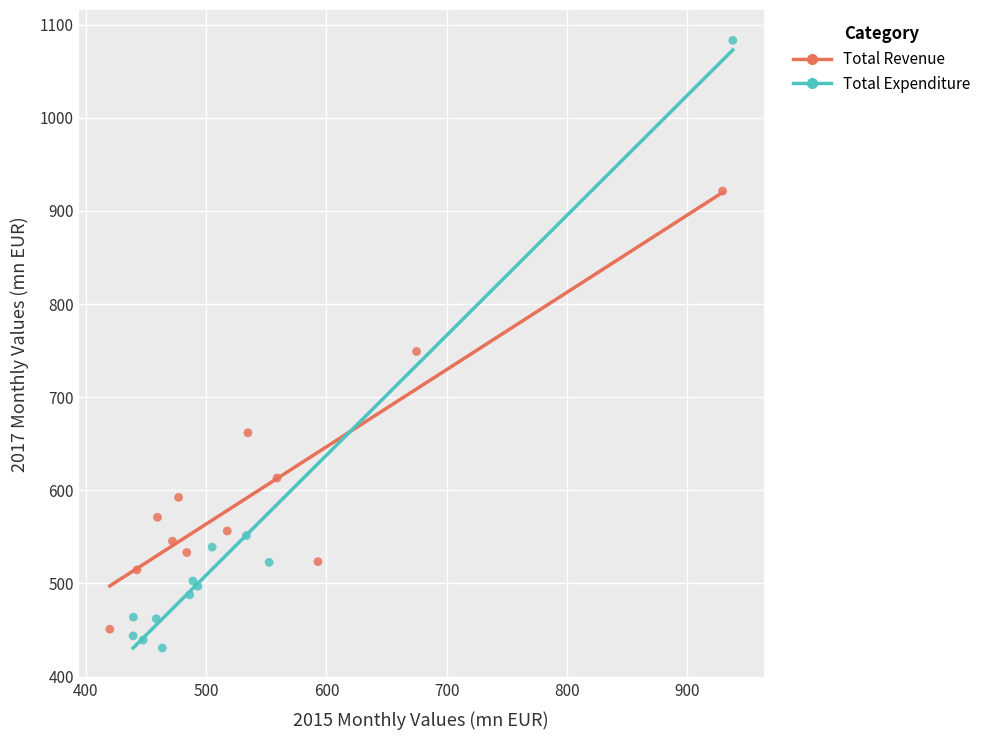

Which series has the largest Y range (max minus min)?

Total Expenditure